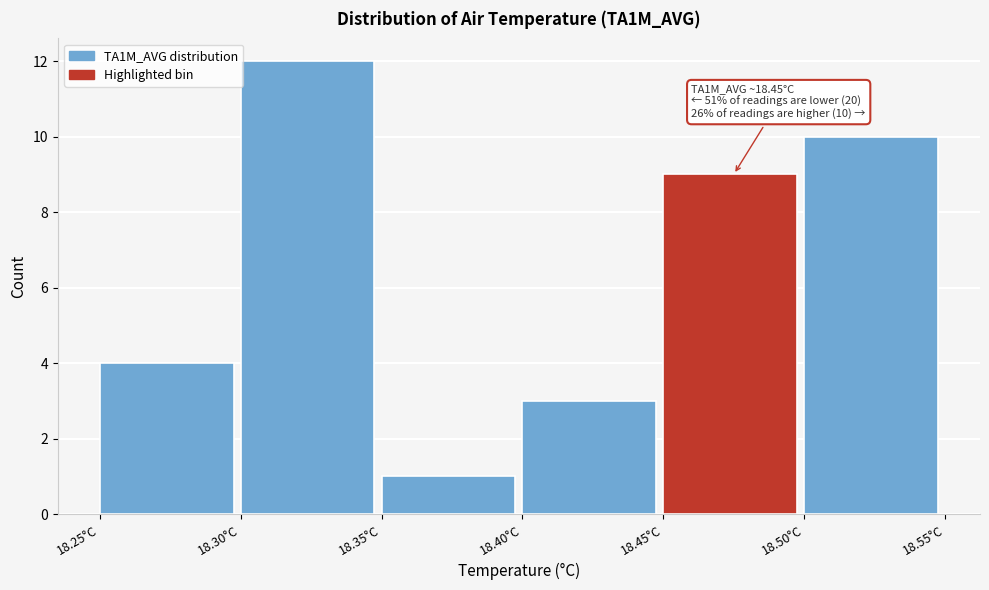

Over which range of the x-axis is the bar tallest?

18.30 to 18.35